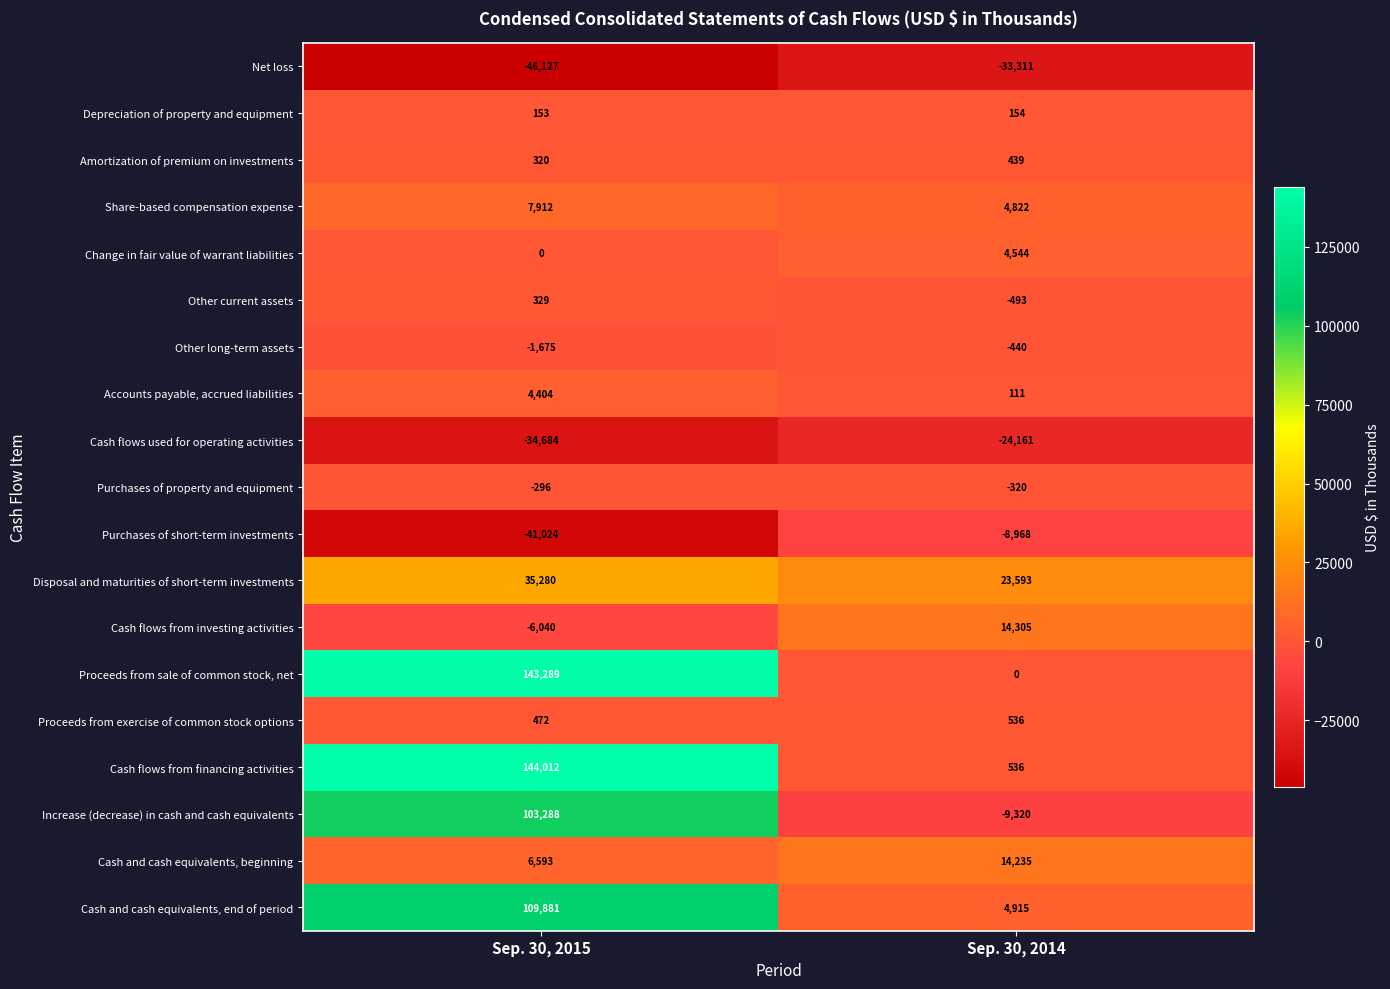

What is the difference between the Other long-term assets values at Sep. 30, 2014 and Sep. 30, 2015?

1235